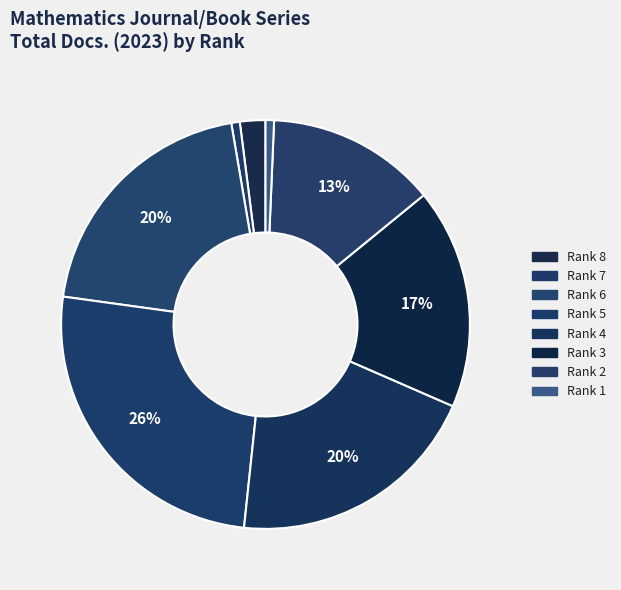

What percentage do Rank 7 and Rank 6 together represent?

20.8%